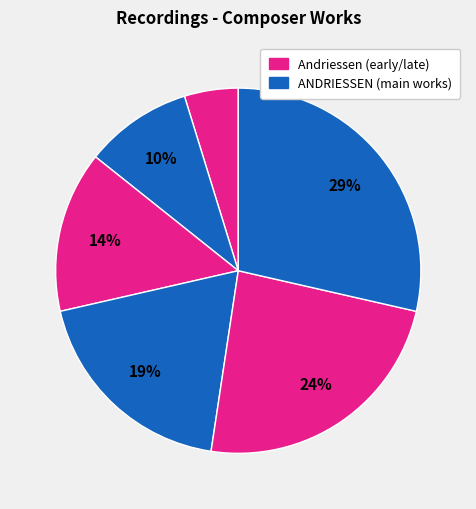

How many slices are in this pie chart?

6